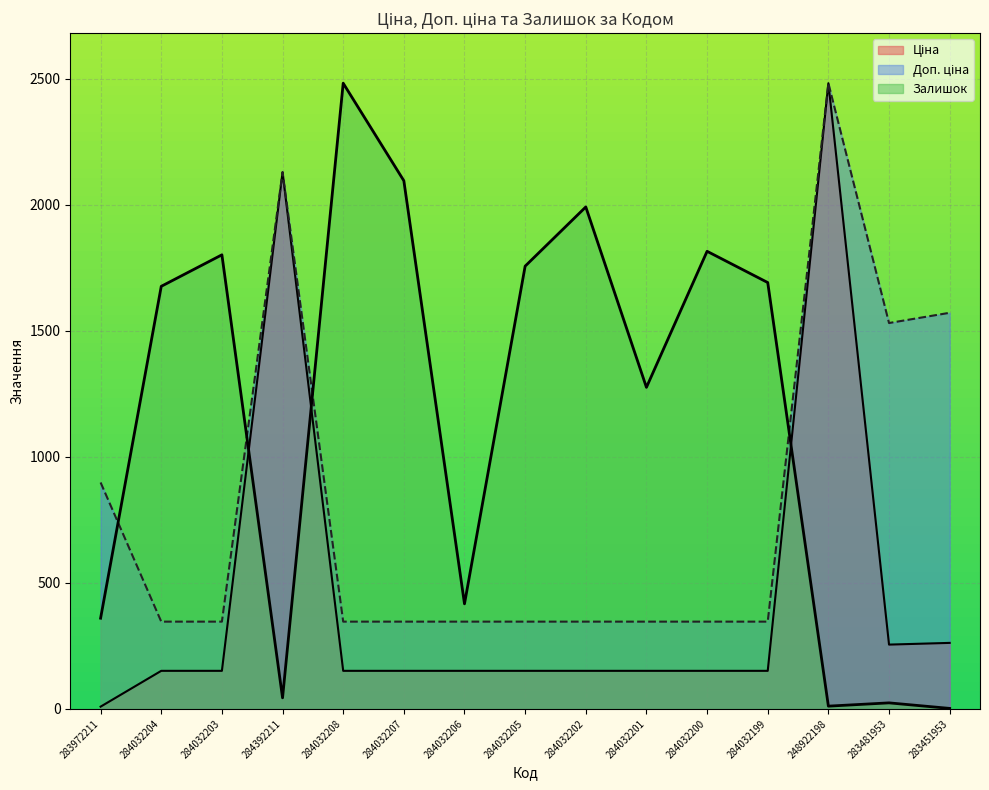

What is the sum of the Ціна values at 284032207 and 284032201?

302.2